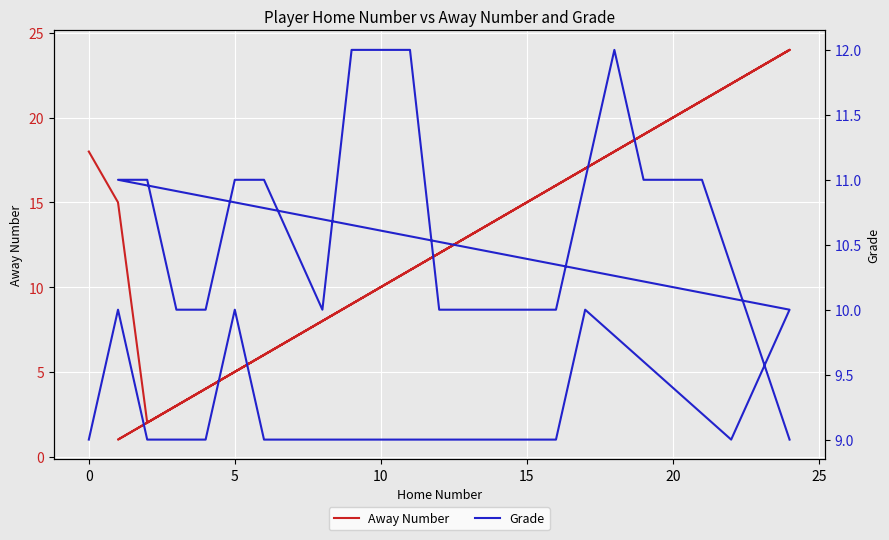

Reading right to left, list all the values displayed in this chart.

Away Number: 24	21	19	18	16	12	11	9	8	6	5	4	3	2	1	24	22	17	16	11	7	6	5	4	3	2	15	18
Grade: 9	11	11	12	10	10	12	12	10	11	11	10	10	11	11	10	9	10	9	9	9	9	10	9	9	9	10	9